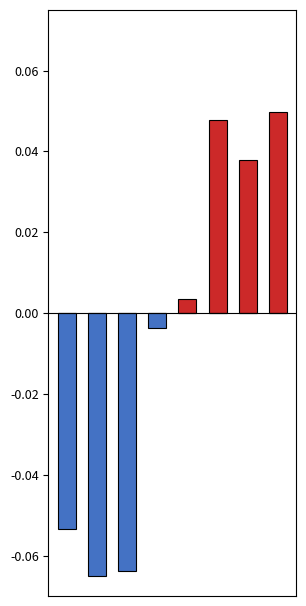

Which series has the widest spread of values?

below median